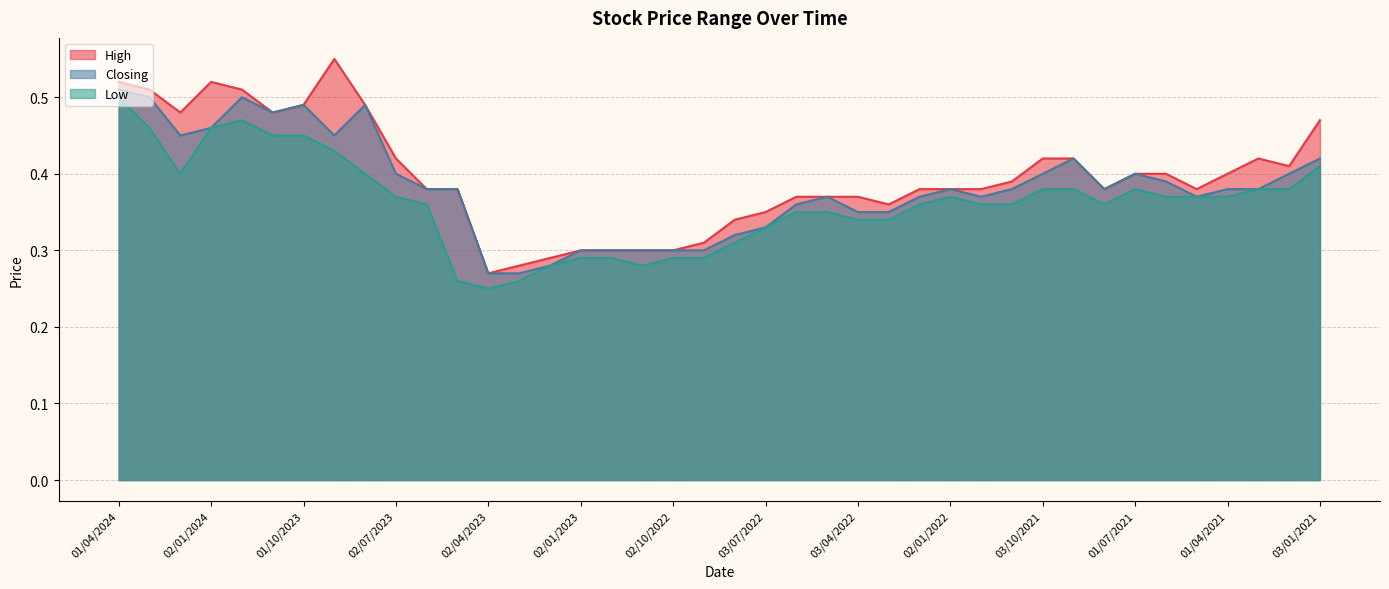

At which category does Low reach its first local peak?

03/12/2023